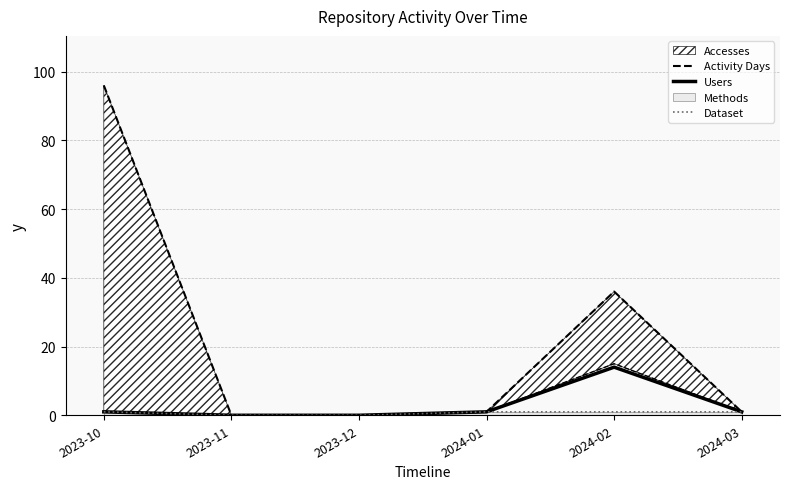

How many values in the Users series are below 1?

2